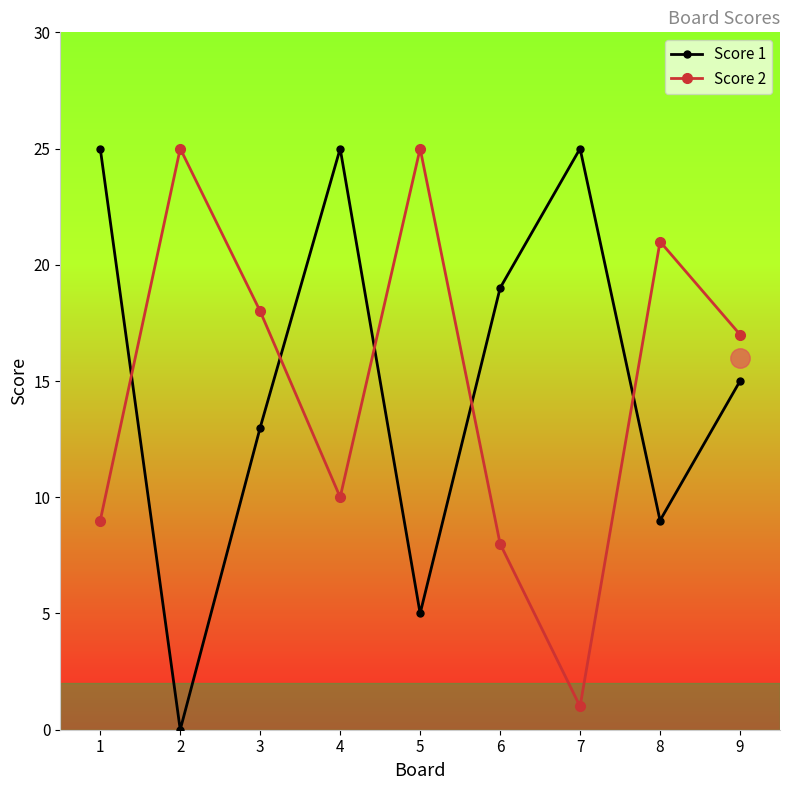

Rank the series at 4 from highest to lowest value.

Score 1, Score 2